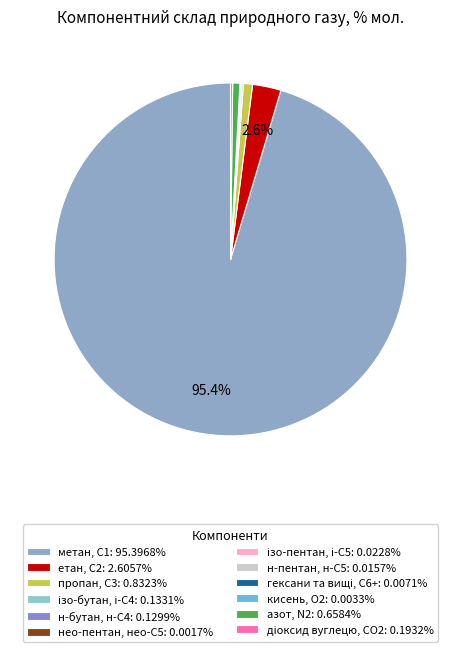

Count the number of slices in the pie.

12